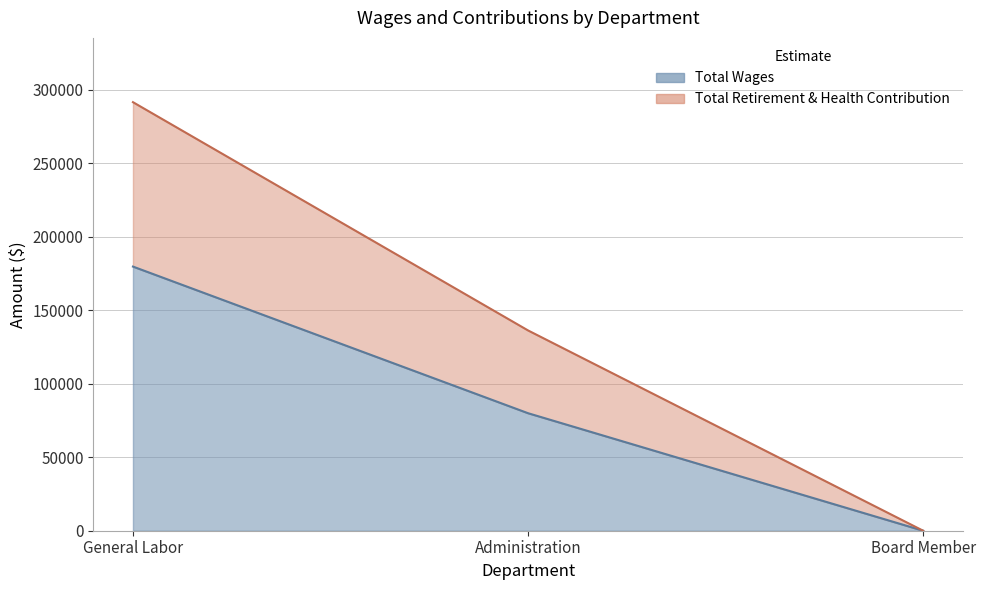

How many values in Total Wages are above zero?

2